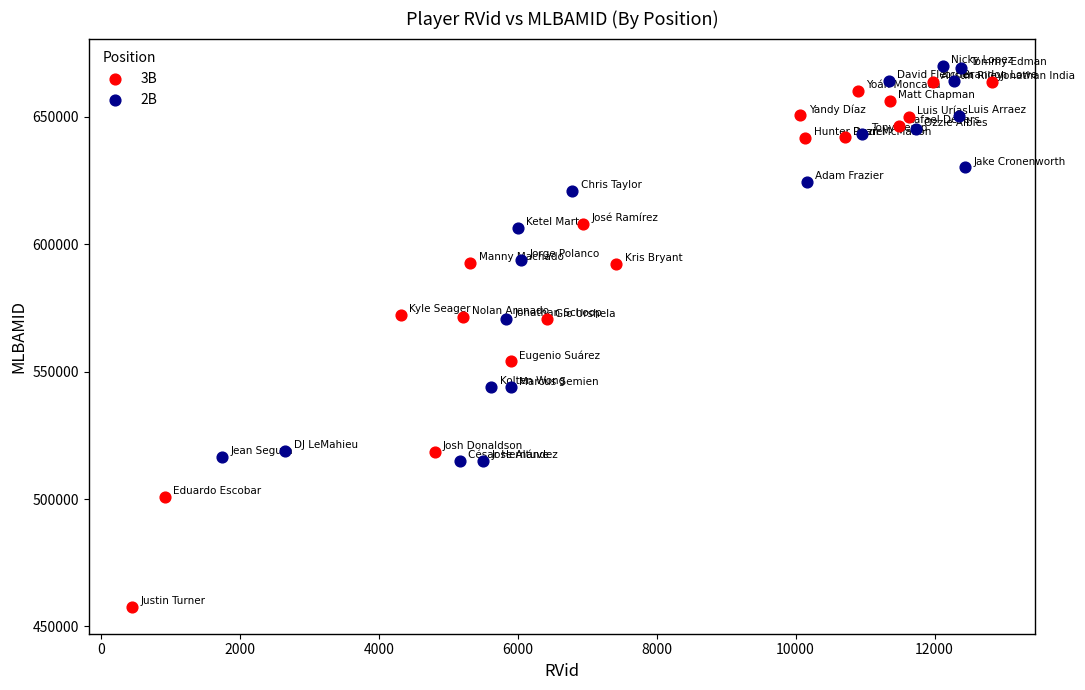

What are all the series names shown in the legend?

3B, 2B